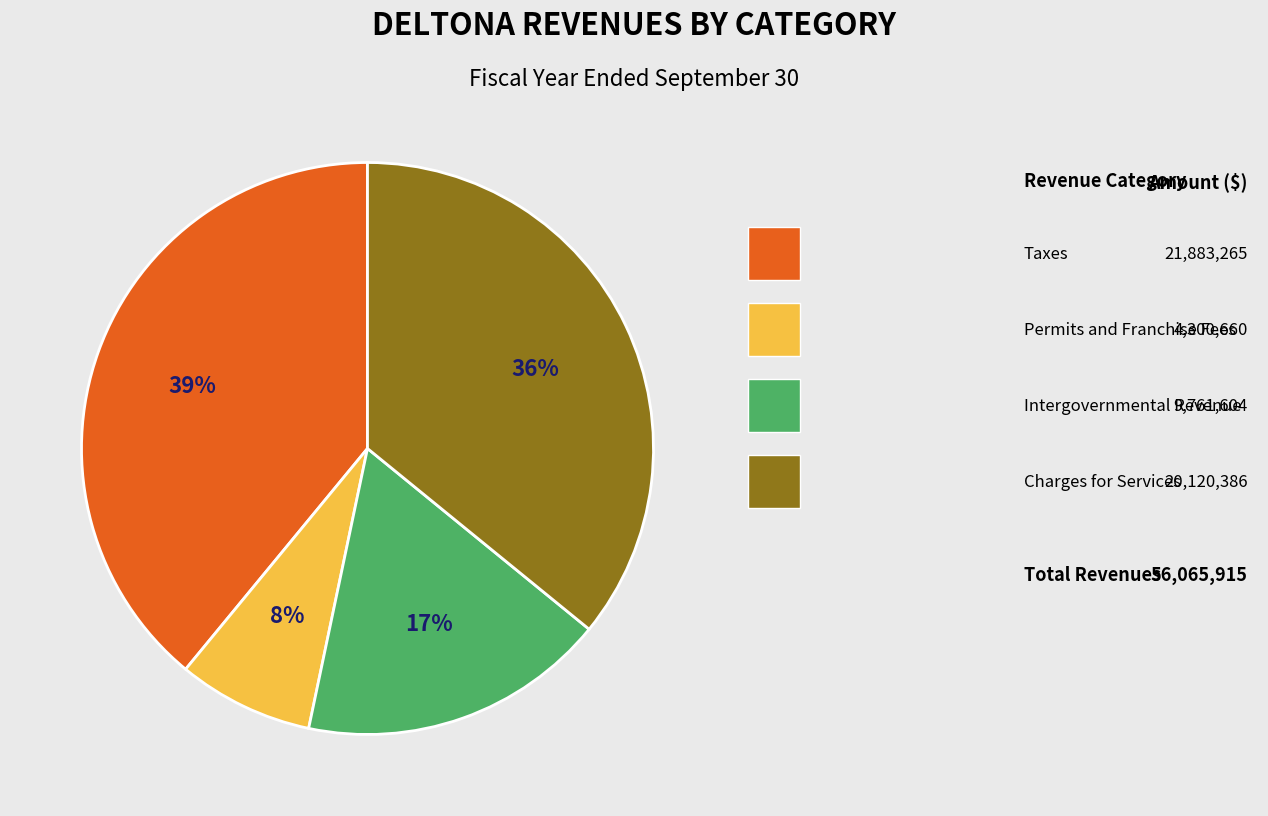

To the nearest percent, what is the difference between the largest and smallest slice percentages?

31%